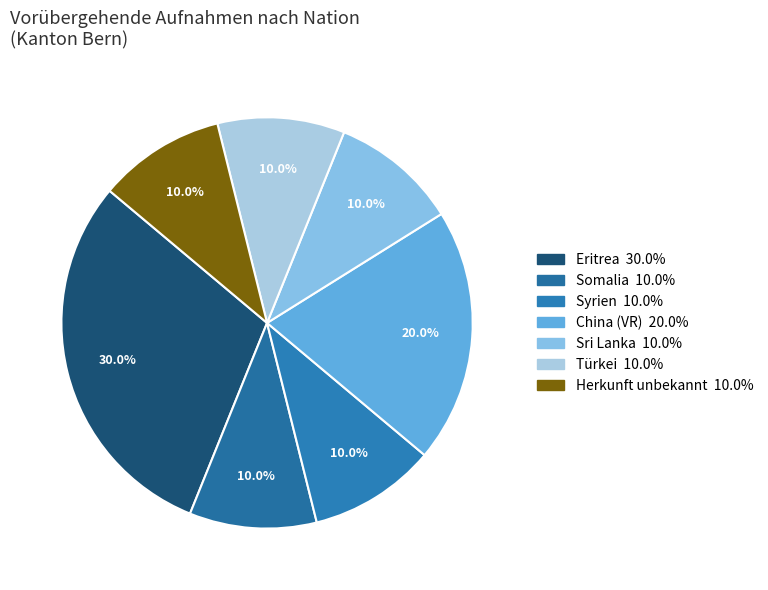

Is there any slice that represents more than half of the pie?

No